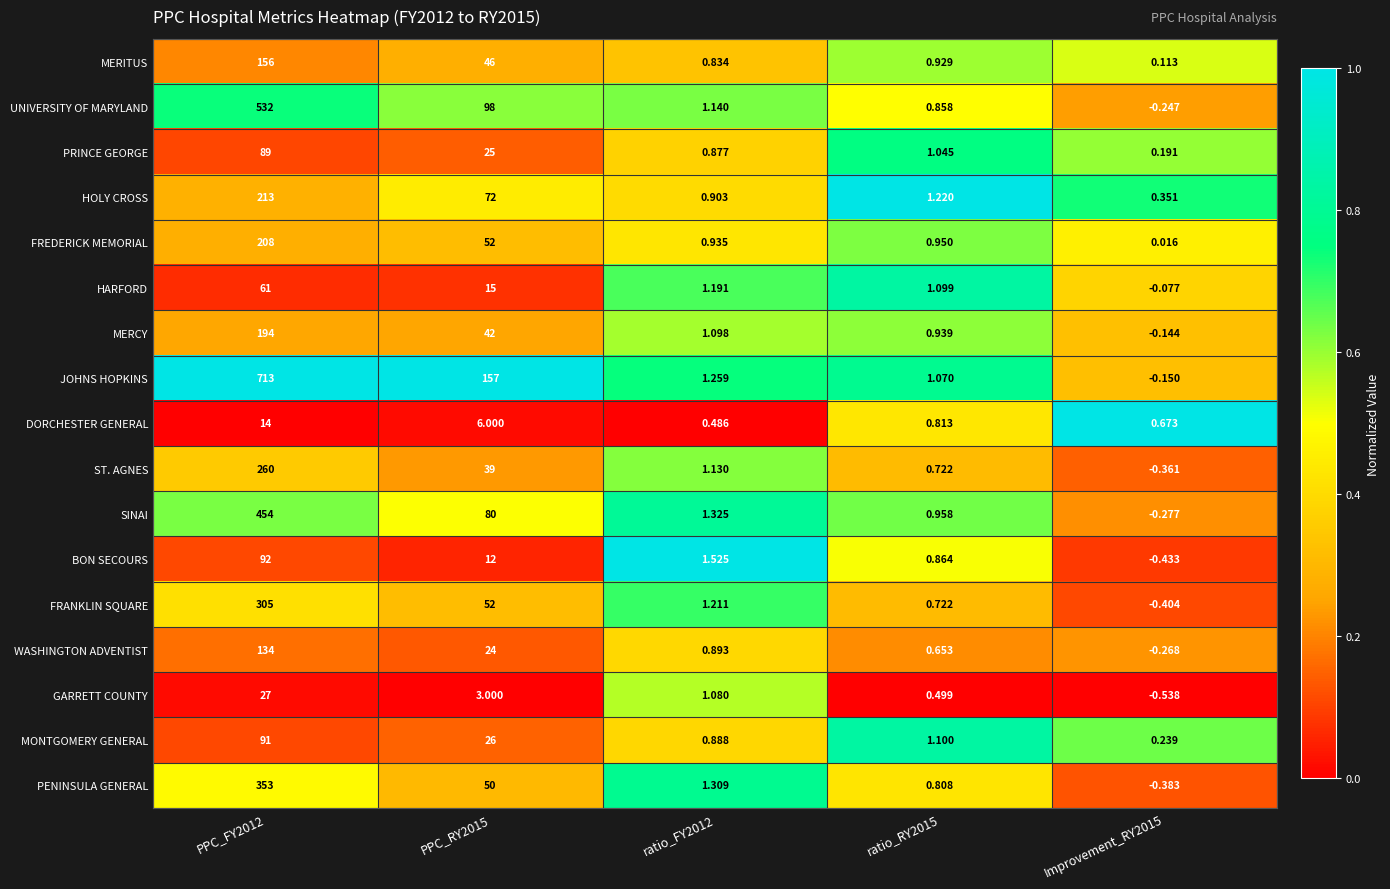

Rank the series by their maximum value, from lowest to highest.

DORCHESTER GENERAL, GARRETT COUNTY, HARFORD, PRINCE GEORGE, MONTGOMERY GENERAL, BON SECOURS, WASHINGTON ADVENTIST, MERITUS, MERCY, FREDERICK MEMORIAL, HOLY CROSS, ST. AGNES, FRANKLIN SQUARE, PENINSULA GENERAL, SINAI, UNIVERSITY OF MARYLAND, JOHNS HOPKINS